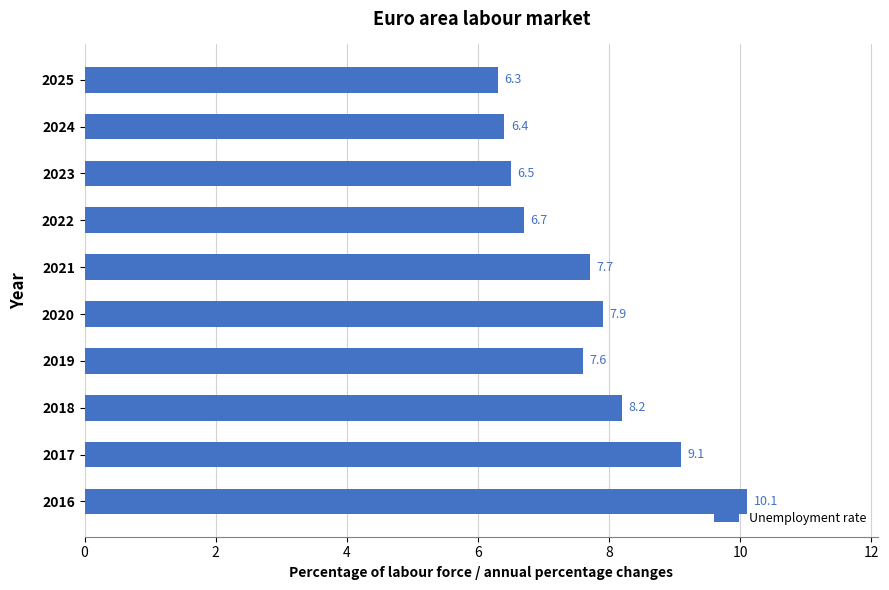

Rank the categories by value from lowest to highest.

2025, 2024, 2023, 2022, 2019, 2021, 2020, 2018, 2017, 2016